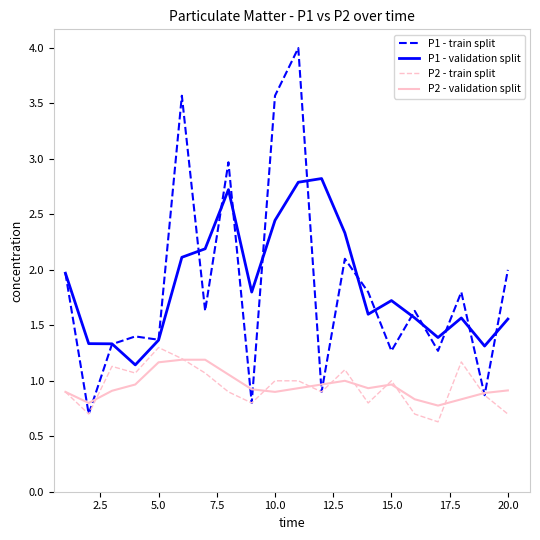

Which series has the widest spread of values?

P1 - train split